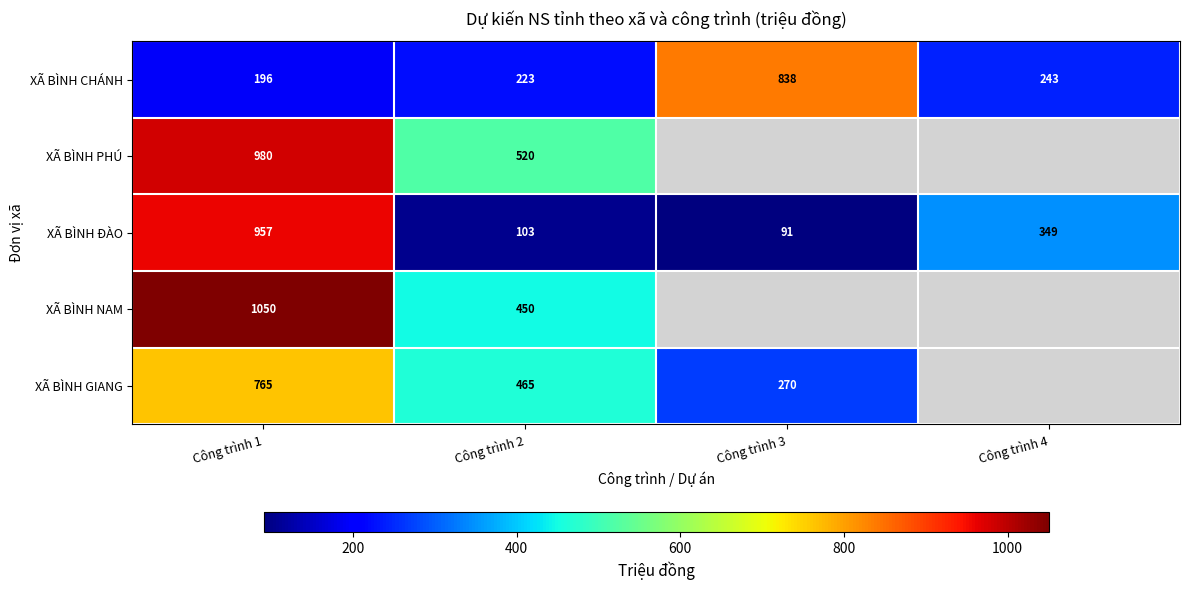

The value of XÃ BÌNH NAM at Công trình 1 is 718.0. True or false?

False